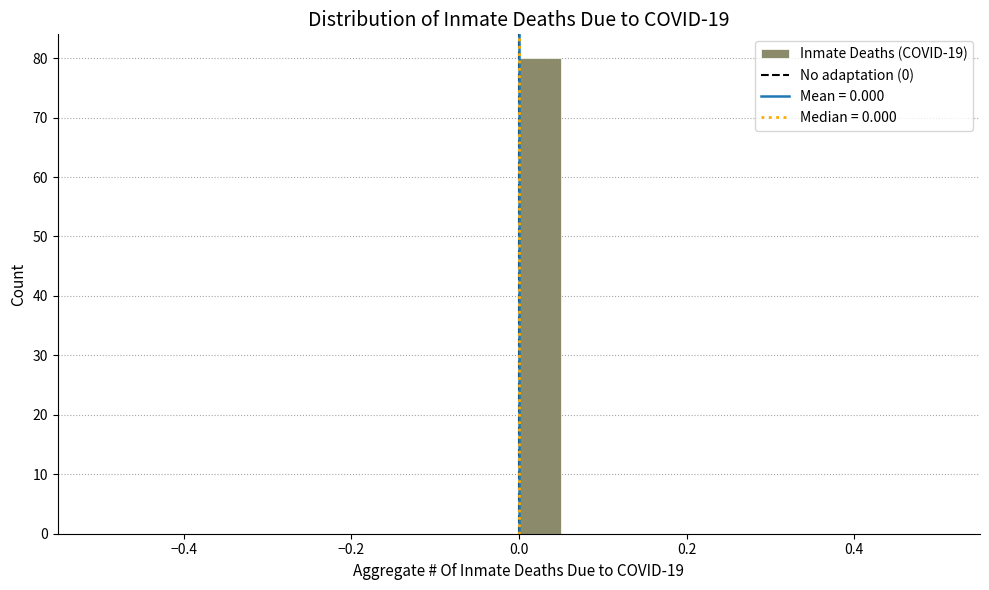

Around what value on the x-axis is the tallest bar? Give the approximate position of its centre, as read against the axis.

0.02